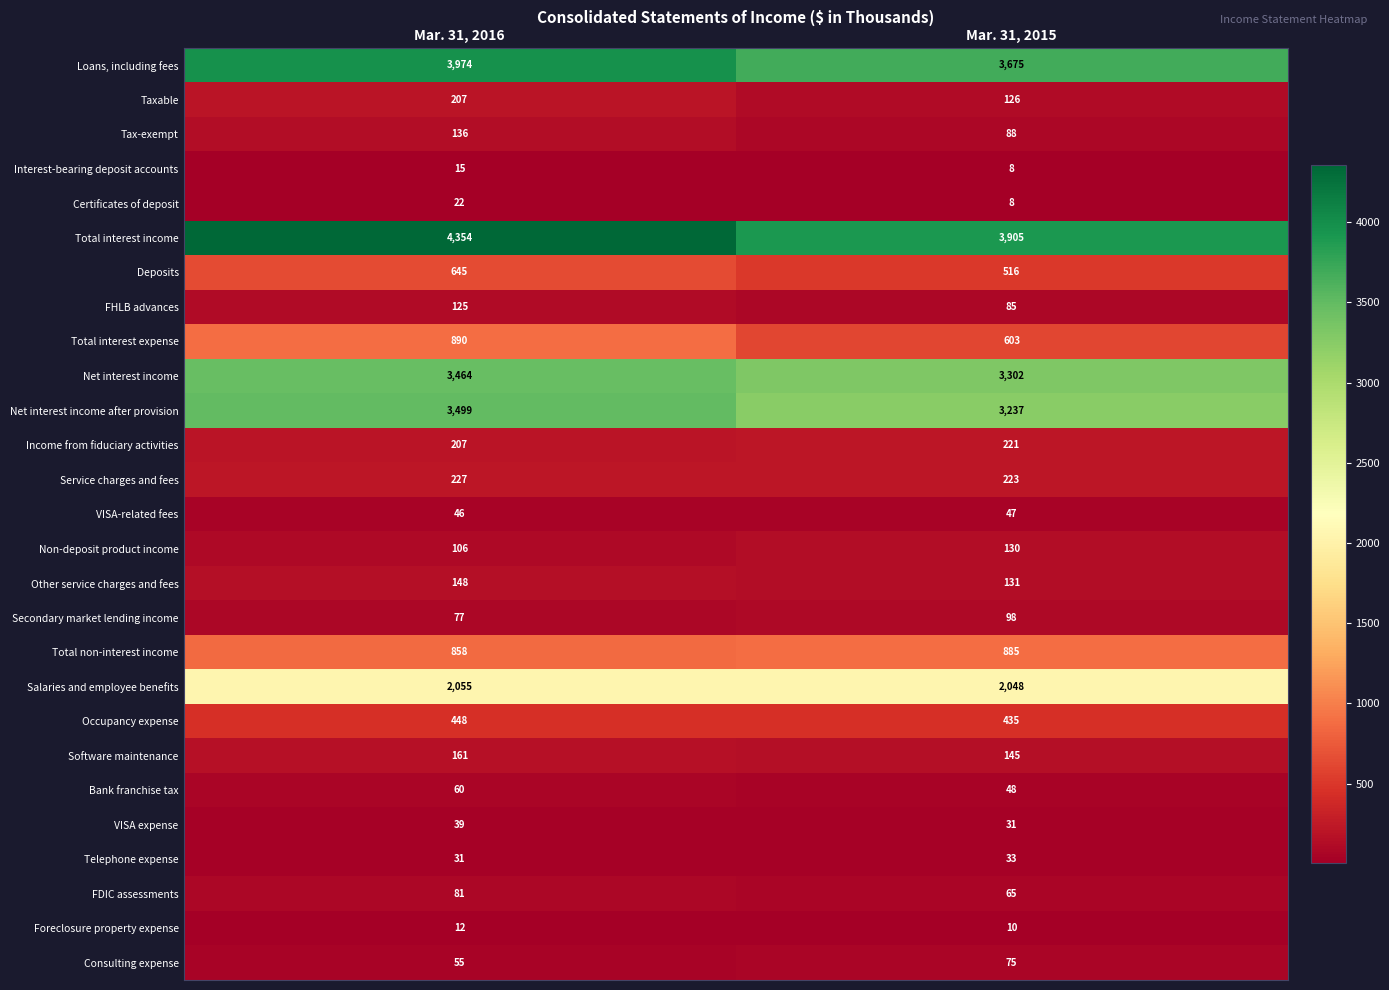

What is the minimum value for FHLB advances?

85